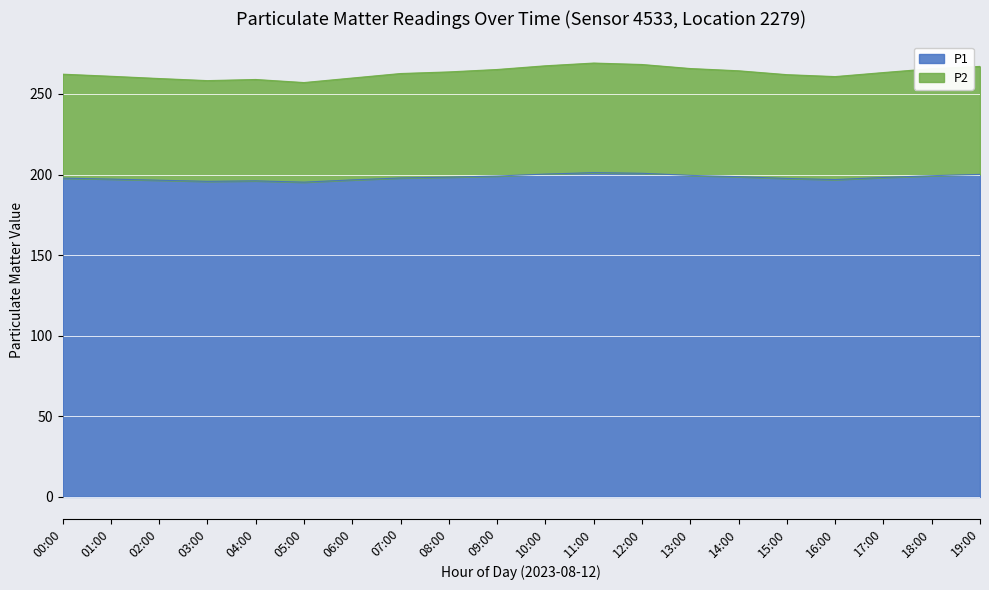

The value of P1 at 05:00 is 195.3. True or false?

True